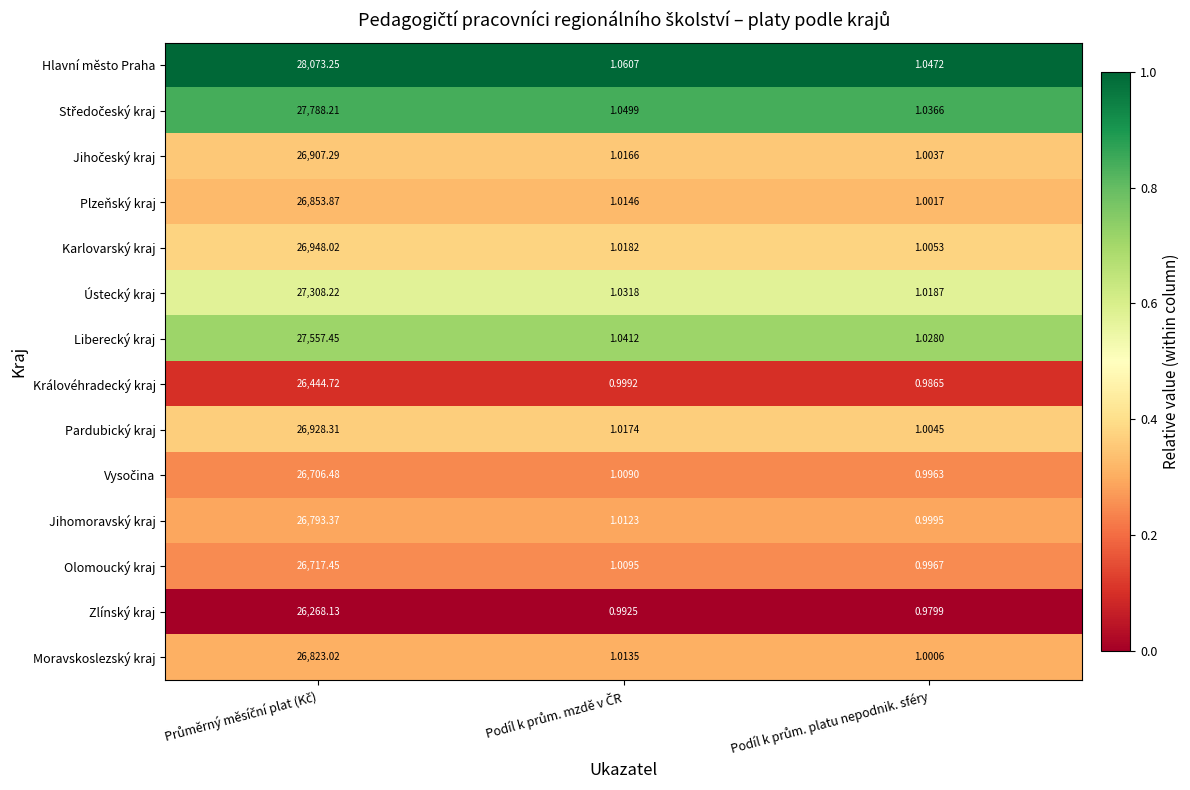

Which series has the widest spread of values?

Hlavní město Praha